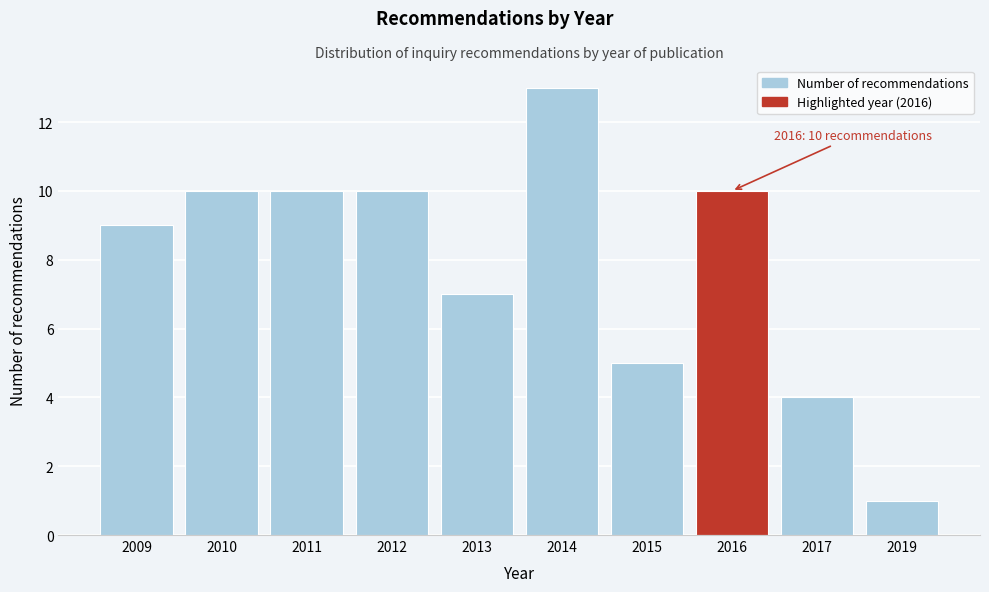

Reading left to right, transcribe all the data shown in this chart.

2009=9	2010=10	2011=10	2012=10	2013=7	2014=13	2015=5	2016=10	2017=4	2019=1